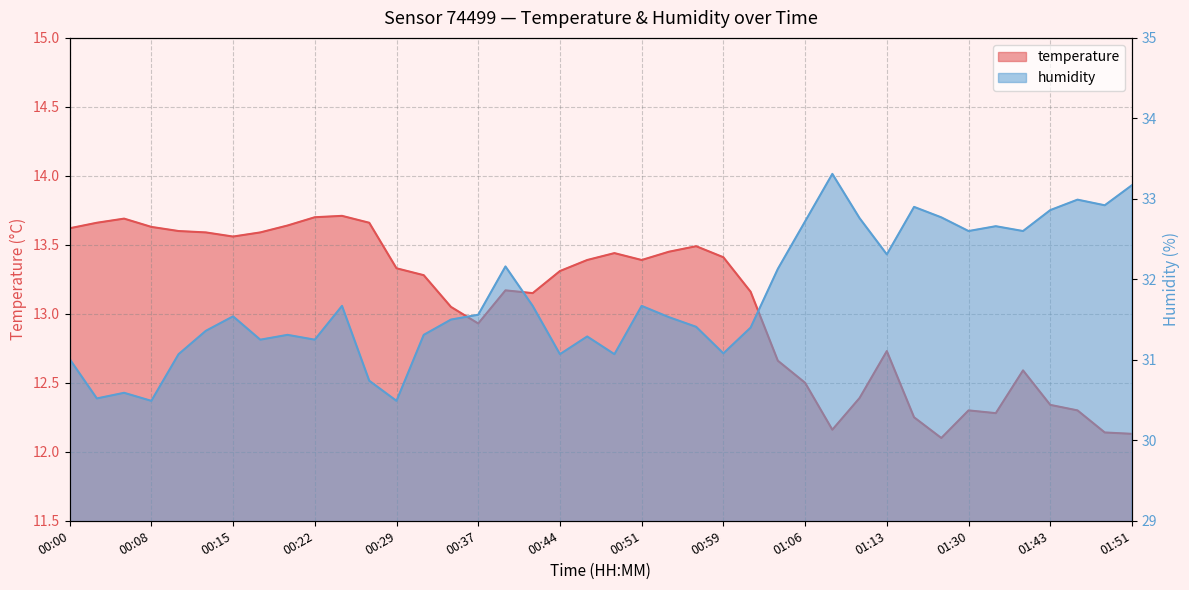

Where is humidity nearest to the value 31?

00:00